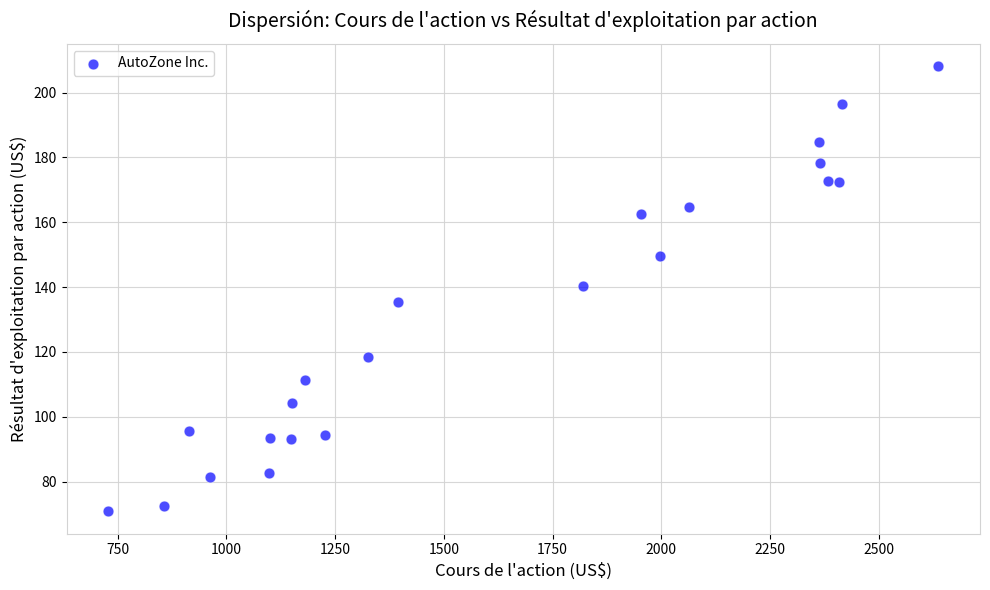

What is the range of Y values (max minus min)?

137.3